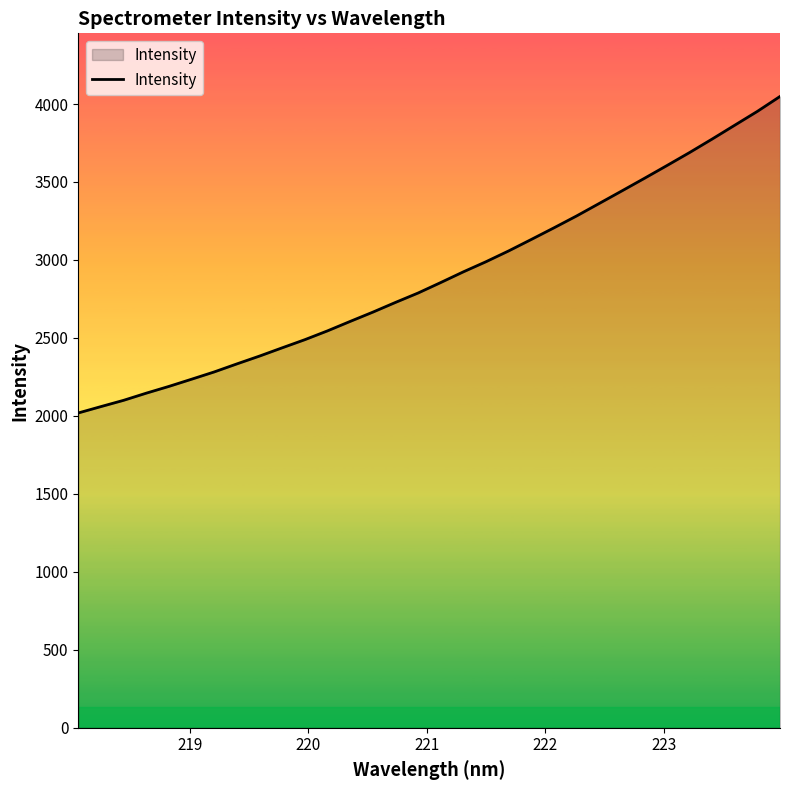

What is the maximum value shown in the chart?

4048.4